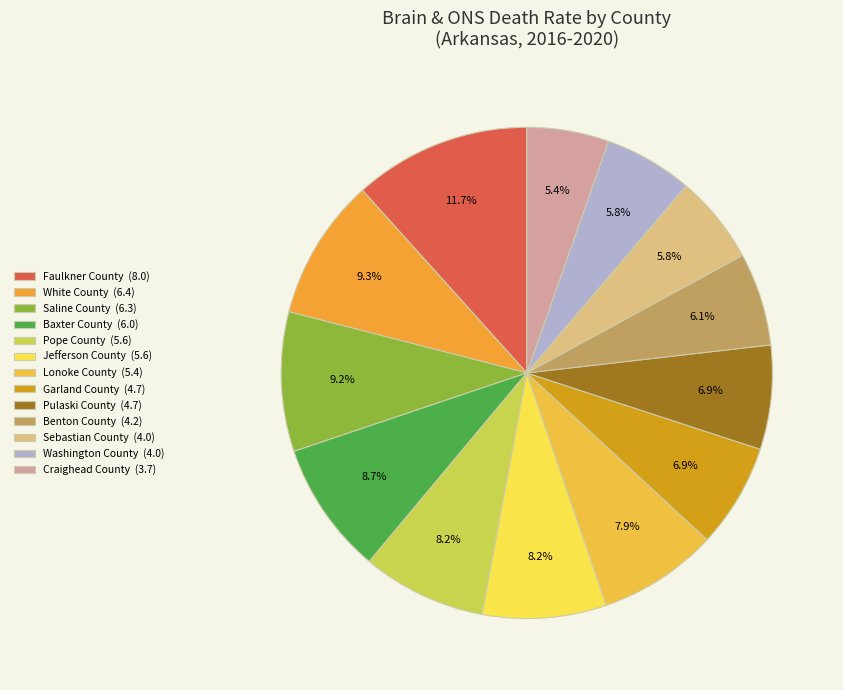

Which category has the smallest portion of the pie?

Craighead County